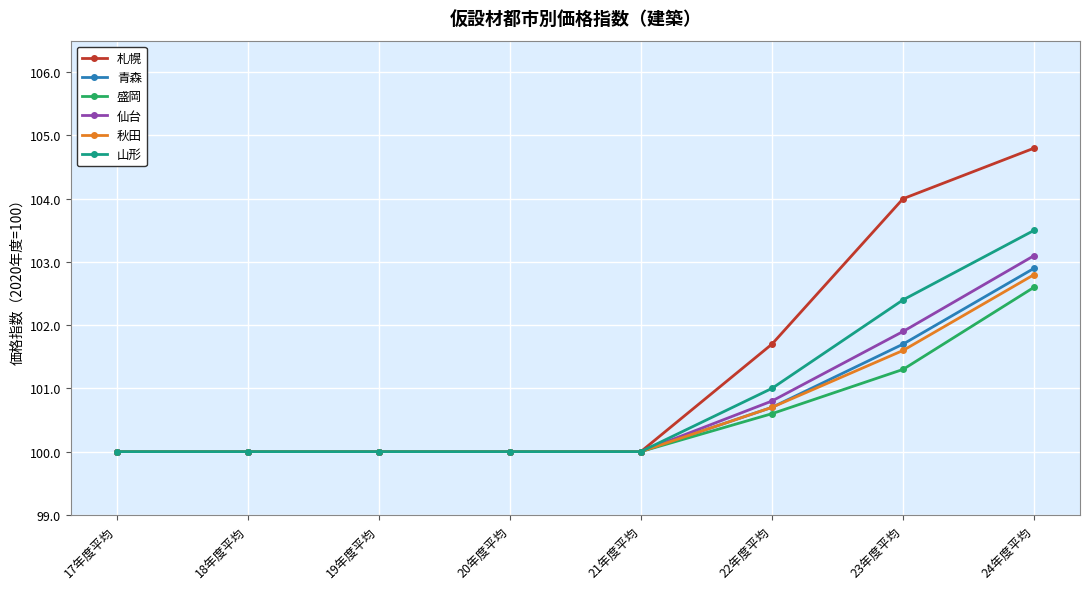

What is the smallest value displayed?

100.0